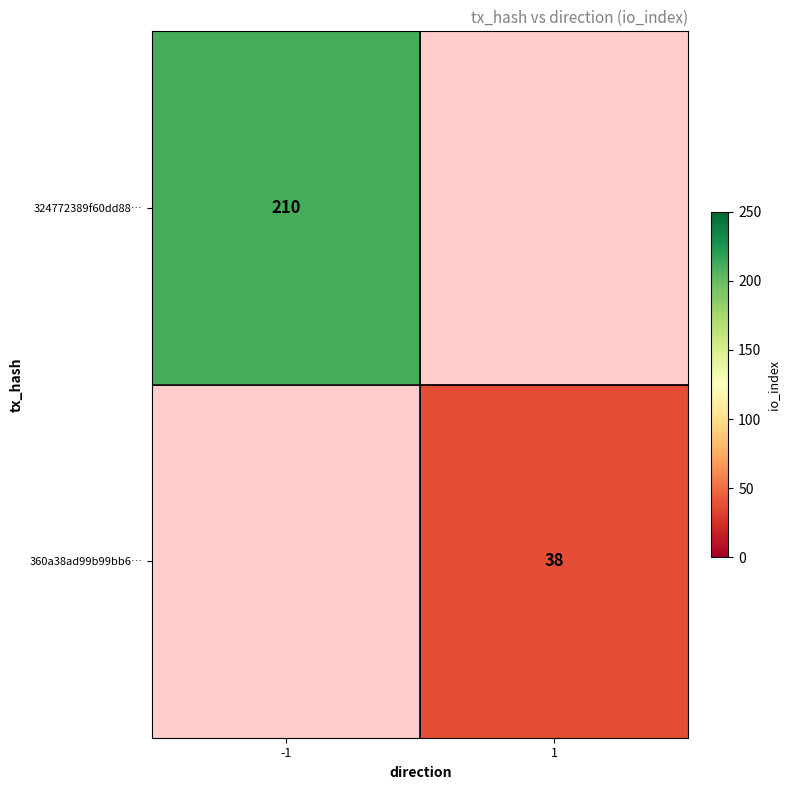

The 360a38ad99b99bb6… series shows 26 at 1. True or false?

False